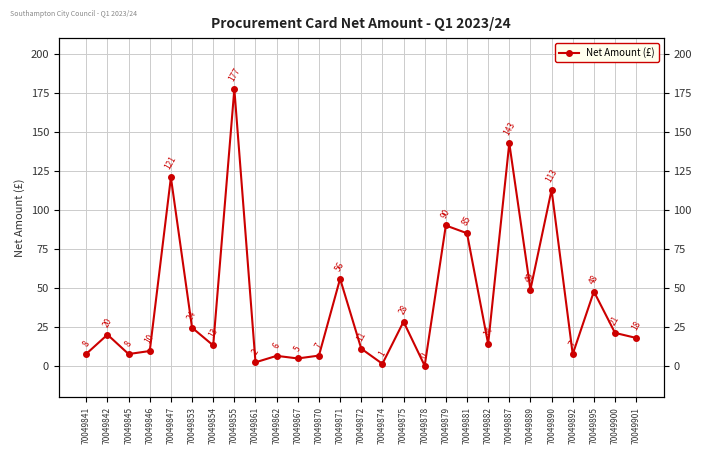

Count the number of data series in this chart.

1